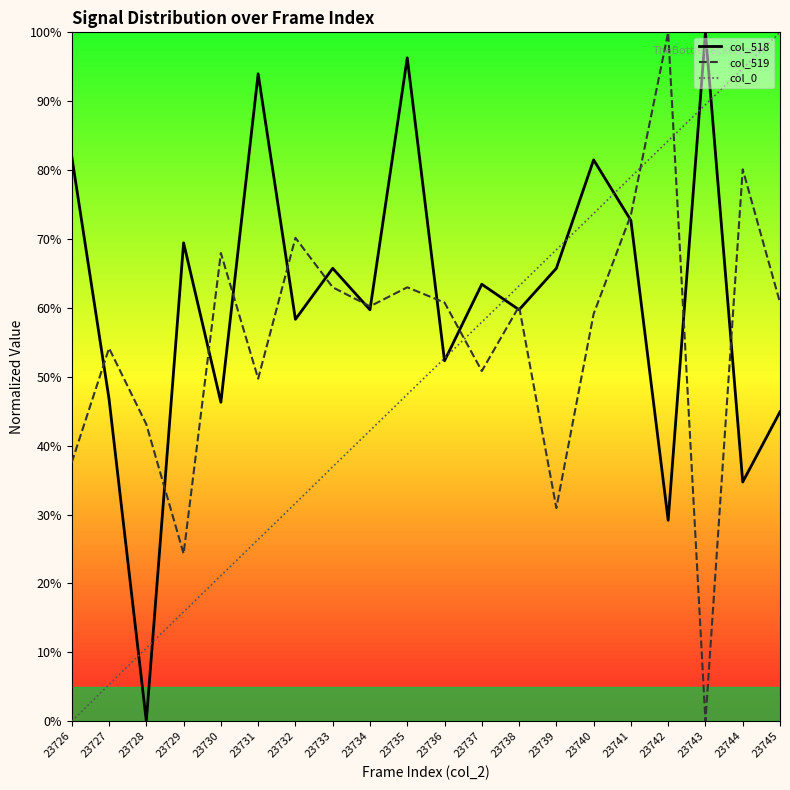

List the labels in order of col_0 value, largest first.

23745, 23744, 23743, 23742, 23741, 23740, 23739, 23738, 23737, 23736, 23735, 23734, 23733, 23732, 23731, 23730, 23729, 23728, 23727, 23726